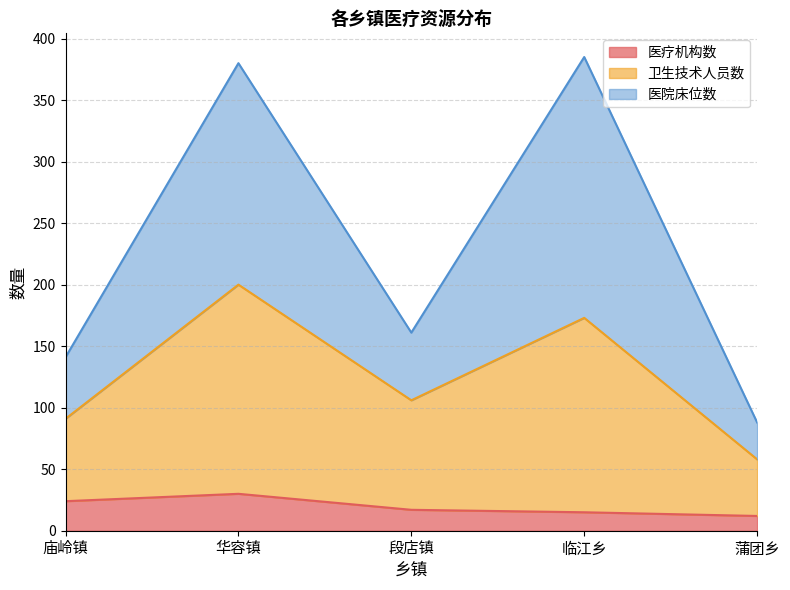

At how many categories does at least one series exceed 314?

2